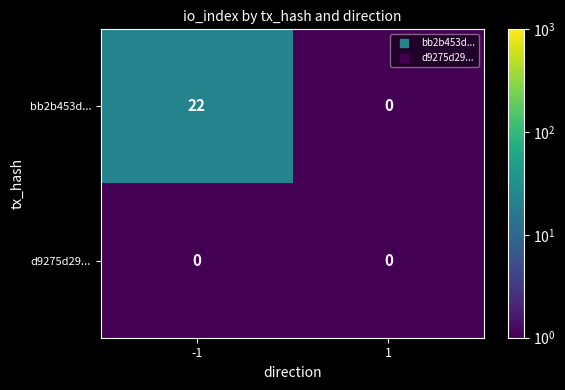

What is the minimum value shown in the chart?

0